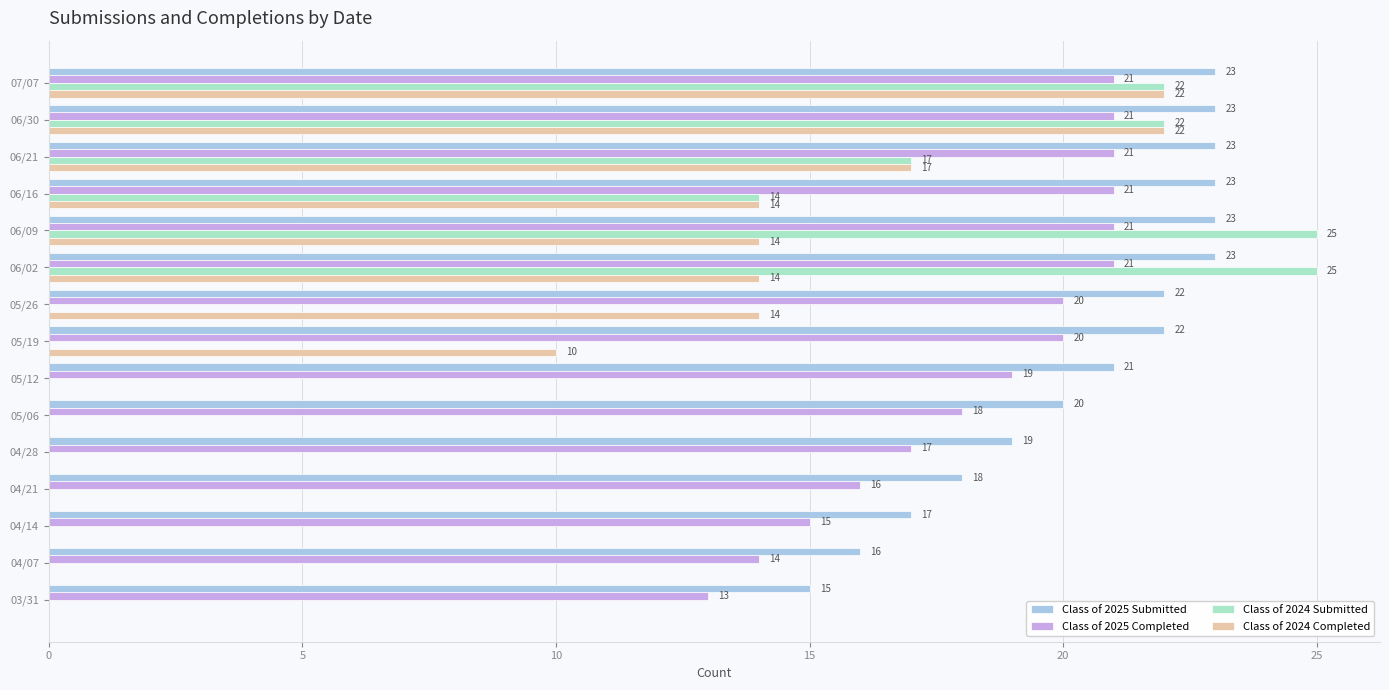

The Class of 2024 Completed series shows 14 at 03/31. True or false?

False